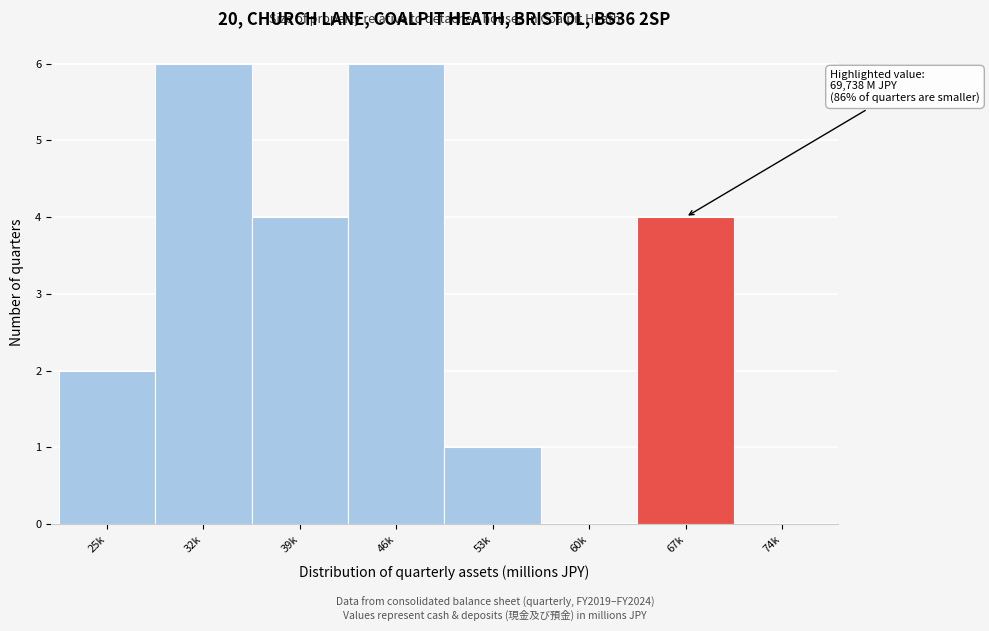

Reading left to right, extract all data points from this chart.

25k=2	32k=6	39k=4	46k=6	53k=1	60k=0	67k=4	74k=0